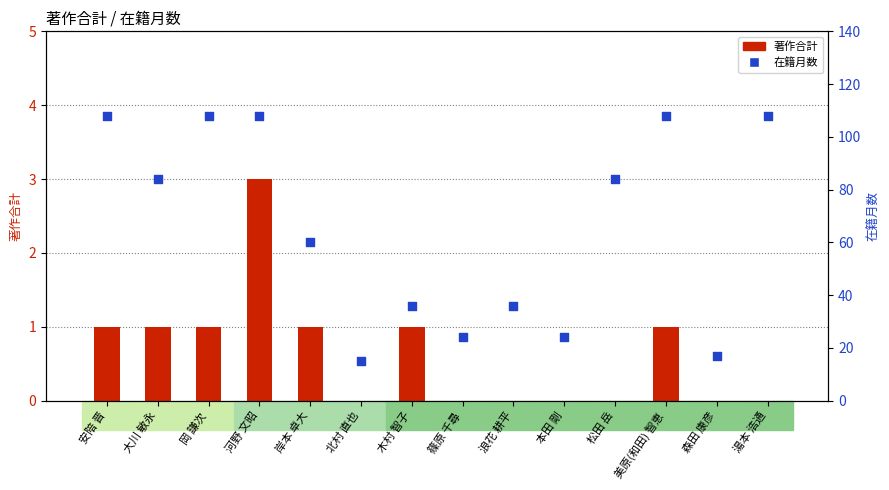

Is the value of 在籍月数 at 篠原 千尋 greater than the value of 著作合計 at 本田 剛?

Yes